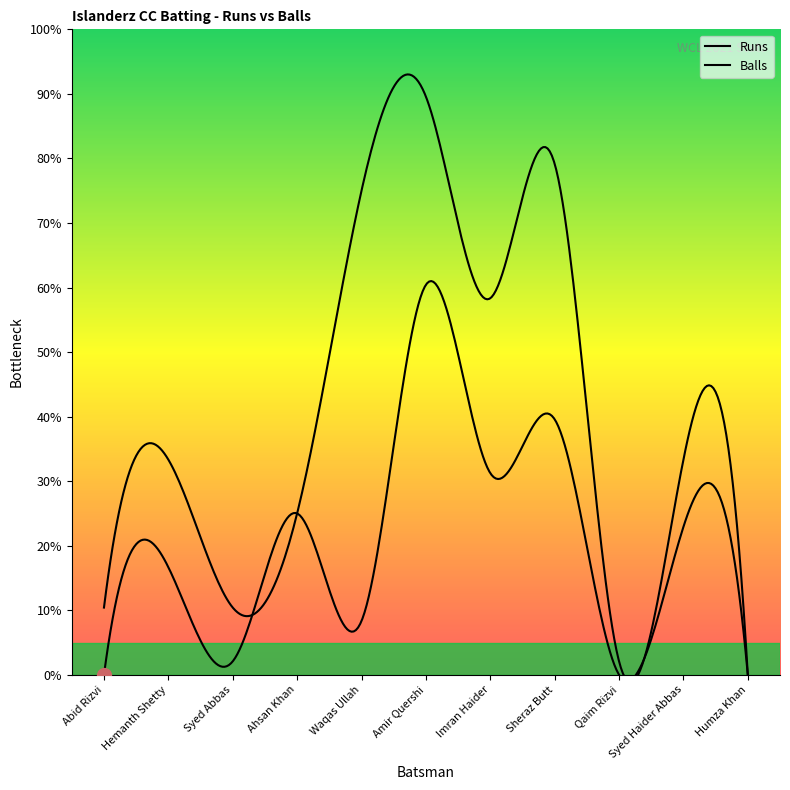

Where is the first local maximum for Runs?

Hemanth Shetty